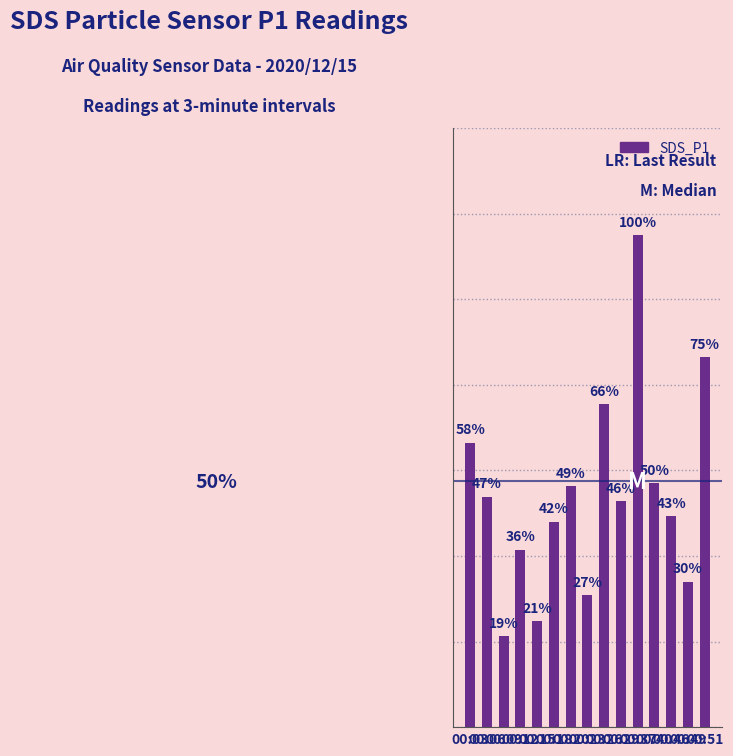

Reading right to left, extract all data points from this chart.

8.7	3.4	4.9	5.7	11.5	5.3	7.5	3.1	5.6	4.8	2.5	4.2	2.1	5.4	6.7